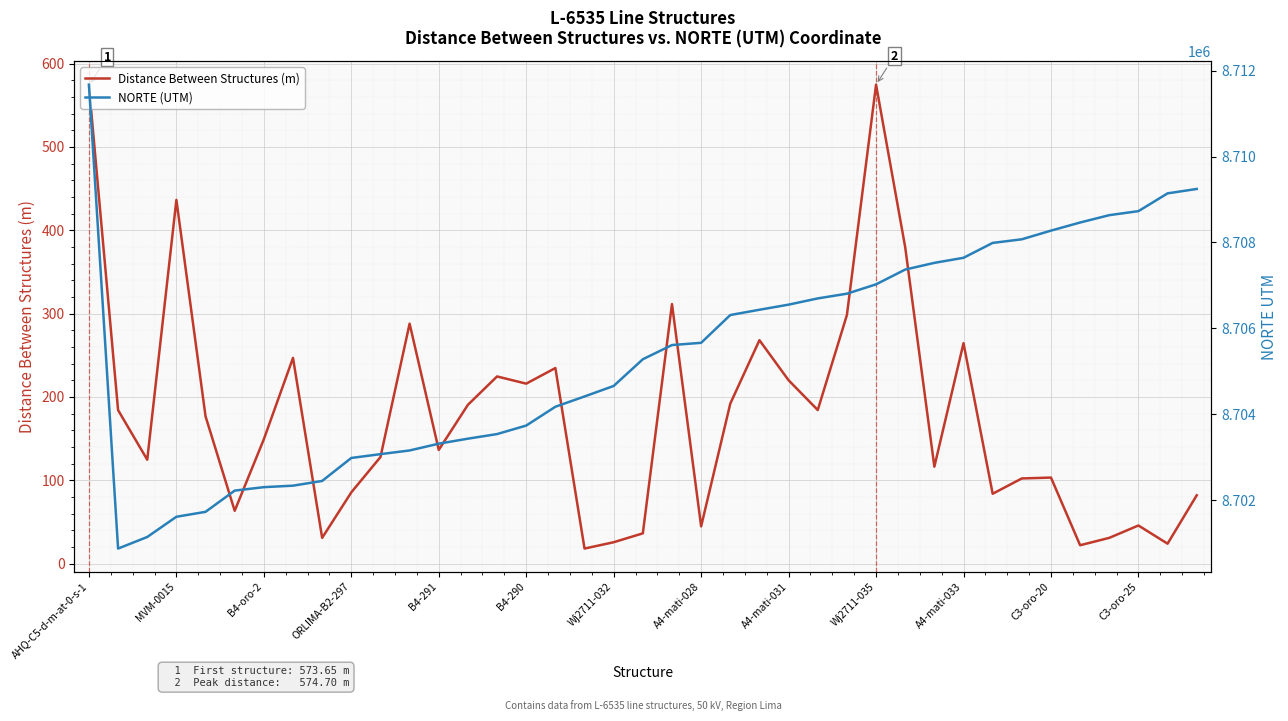

Does the chart display data point markers on the line(s)?

No